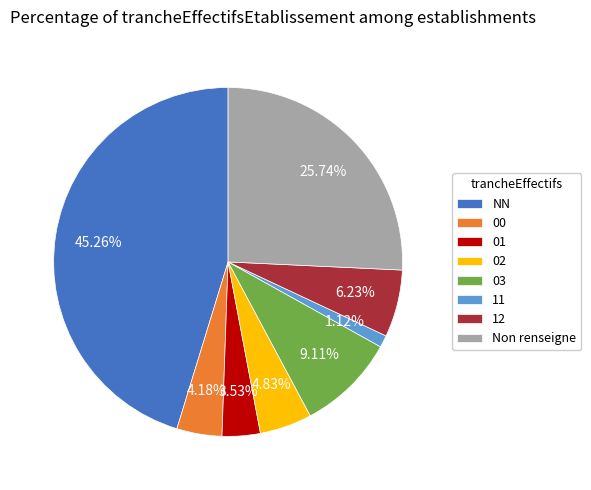

What is the smallest slice in the pie chart?

11